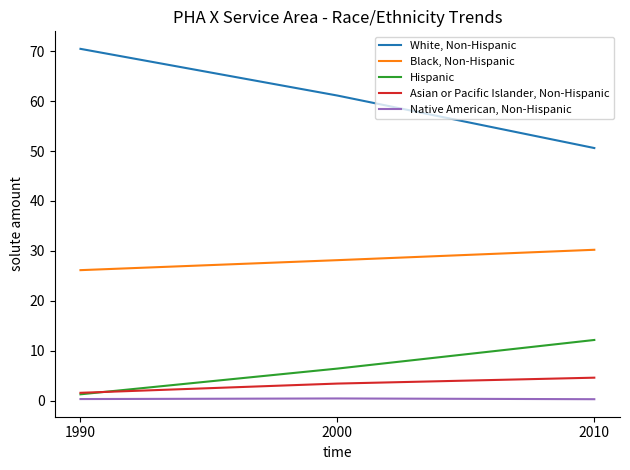

Rank the series at 2000 from lowest to highest value.

Native American, Non-Hispanic, Asian or Pacific Islander, Non-Hispanic, Hispanic, Black, Non-Hispanic, White, Non-Hispanic